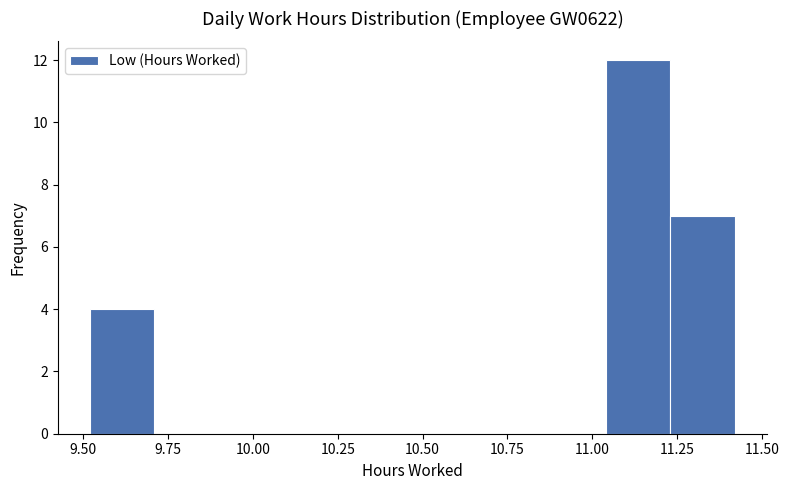

Read against the x-axis, roughly where is the centre of the tallest bar?

11.15